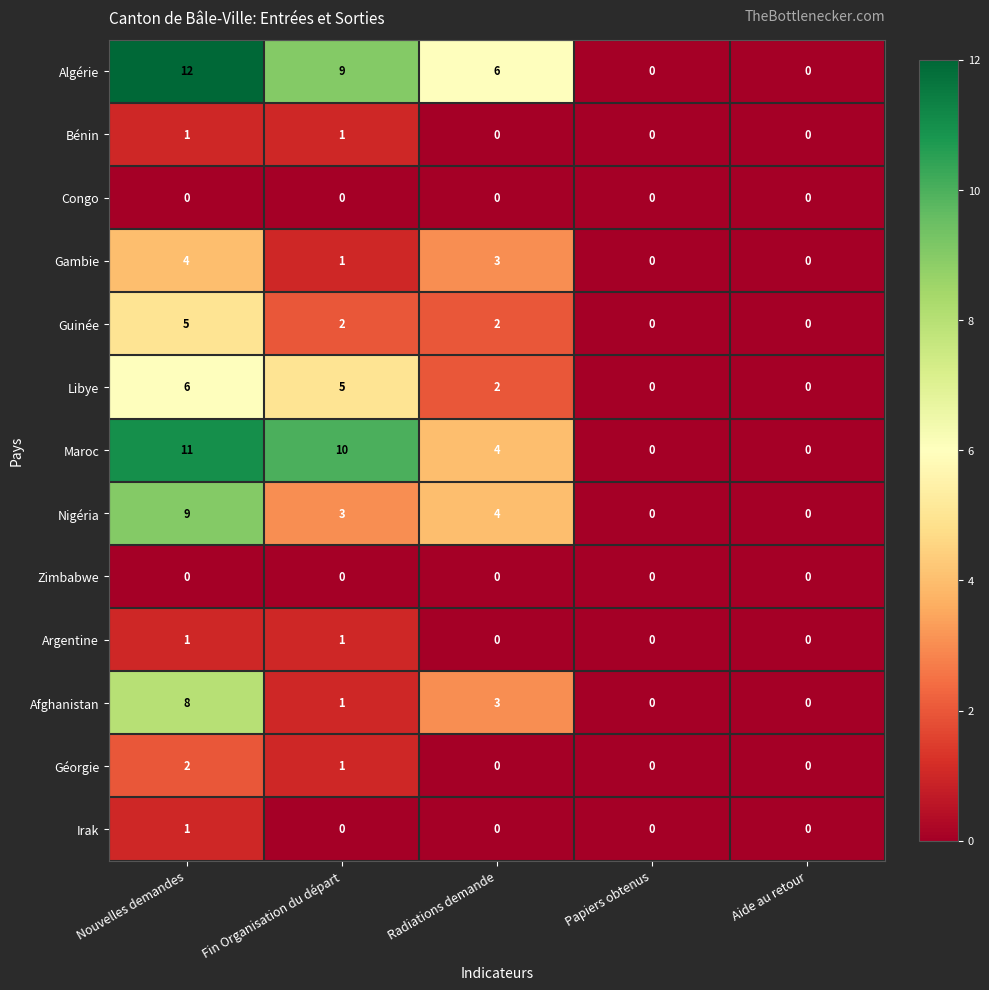

What is the difference between the Guinée values at Fin Organisation du départ and Nouvelles demandes?

3